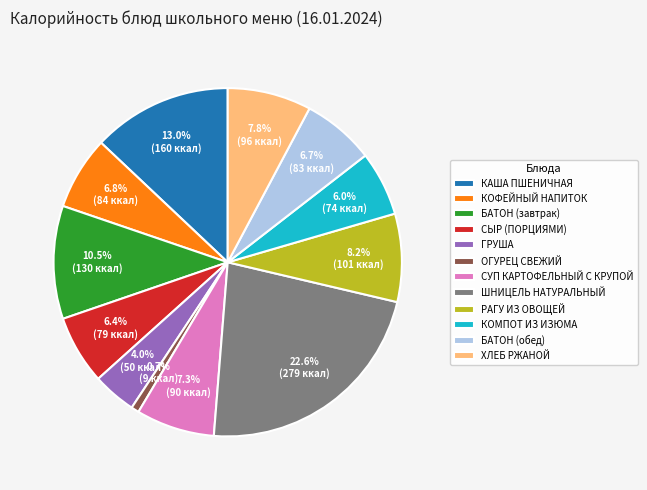

Between СУП КАРТОФЕЛЬНЫЙ С КРУПОЙ and КОМПОТ ИЗ ИЗЮМА, which is larger?

СУП КАРТОФЕЛЬНЫЙ С КРУПОЙ